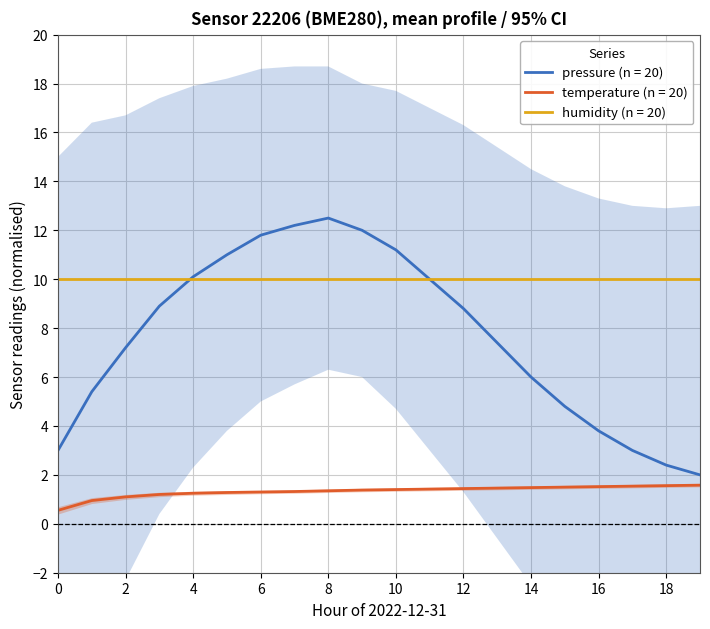

Which category has the highest value in the temperature series?

19:00